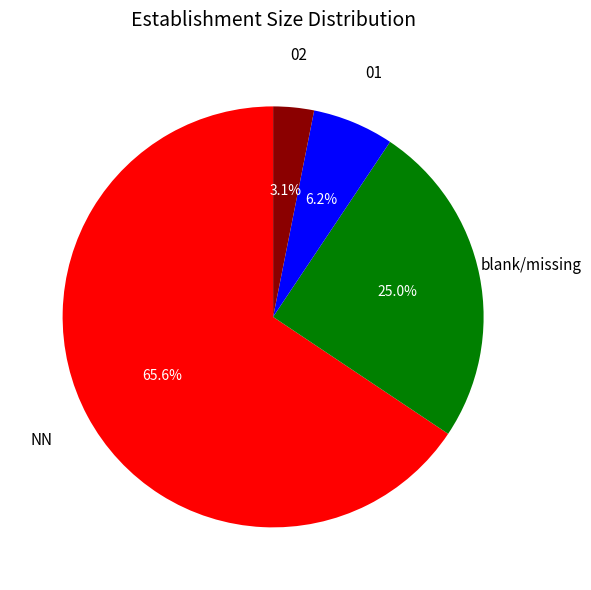

Do 01 and NN together represent more than half of the pie?

Yes